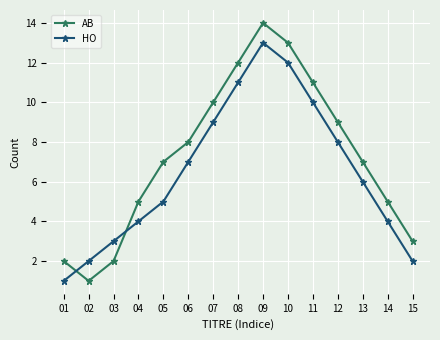

How many series are shown in this chart?

2